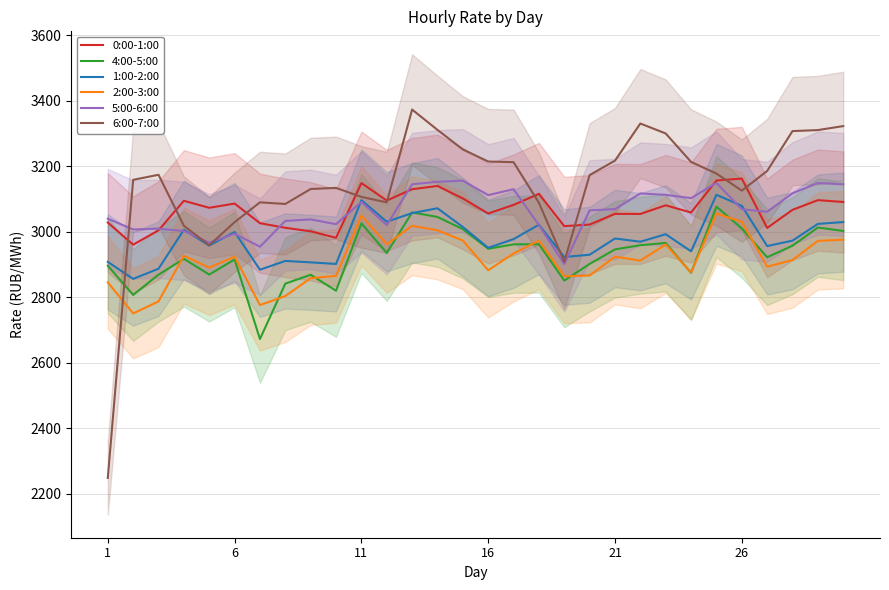

How many times do 6:00-7:00 and 2:00-3:00 cross each other?

1